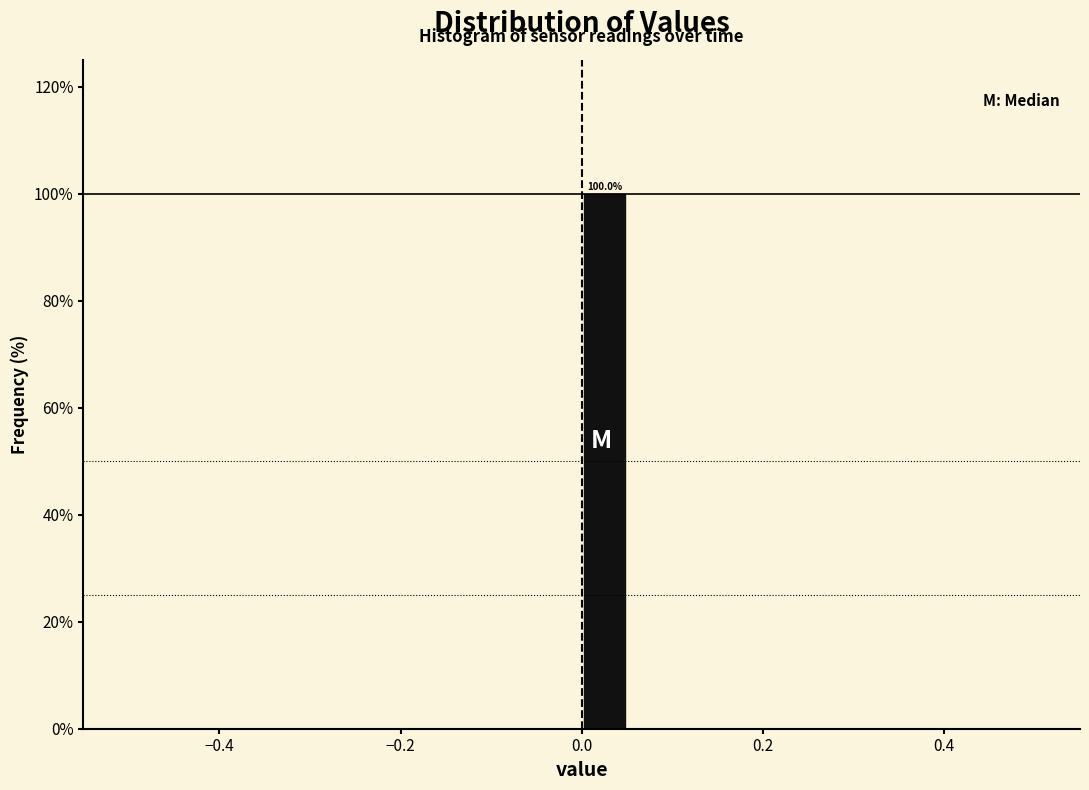

Read against the x-axis, roughly where is the centre of the tallest bar?

0.02